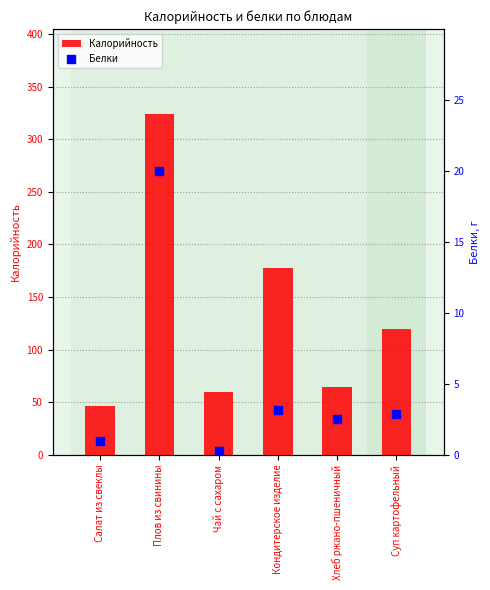

Is the value of Калорийность at Суп картофельный greater than the value of Белки at Плов из свинины?

Yes